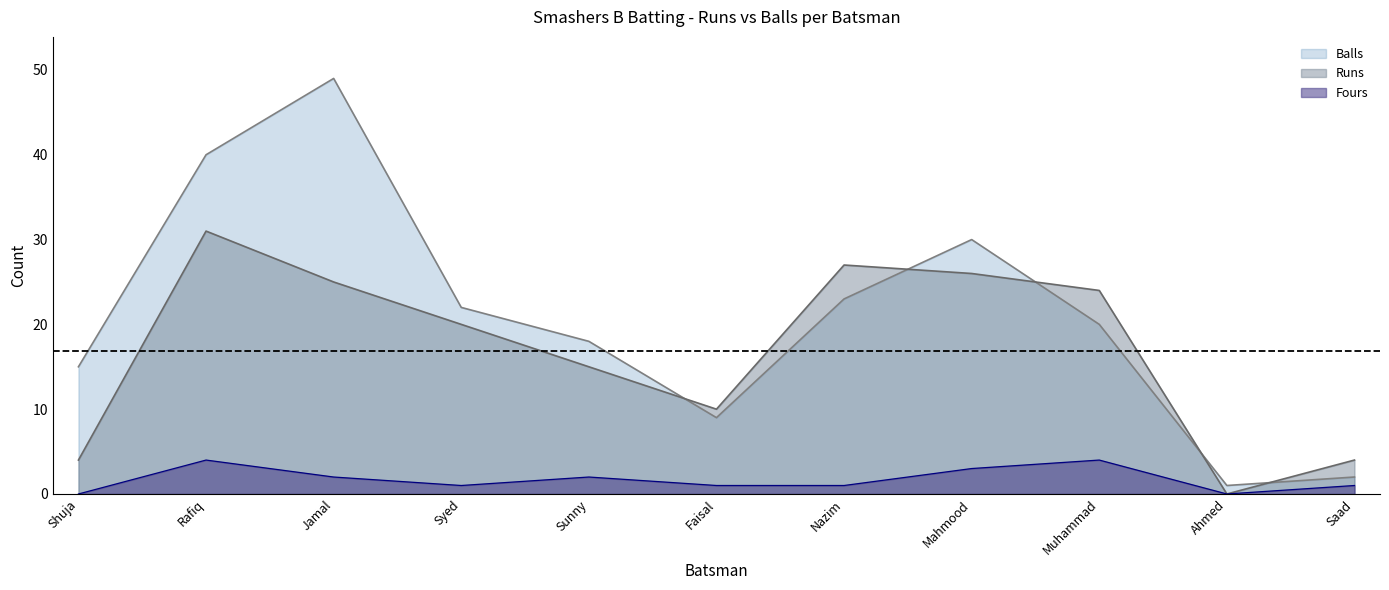

How many interior local peaks does the Fours series have?

3